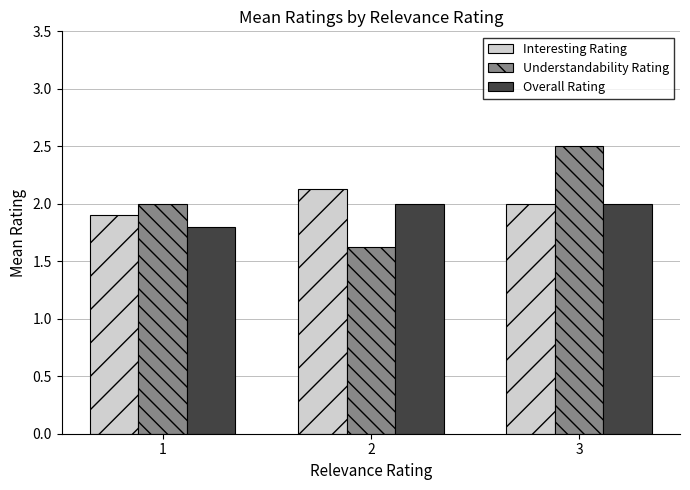

What is the total value across all series at 3?

6.5